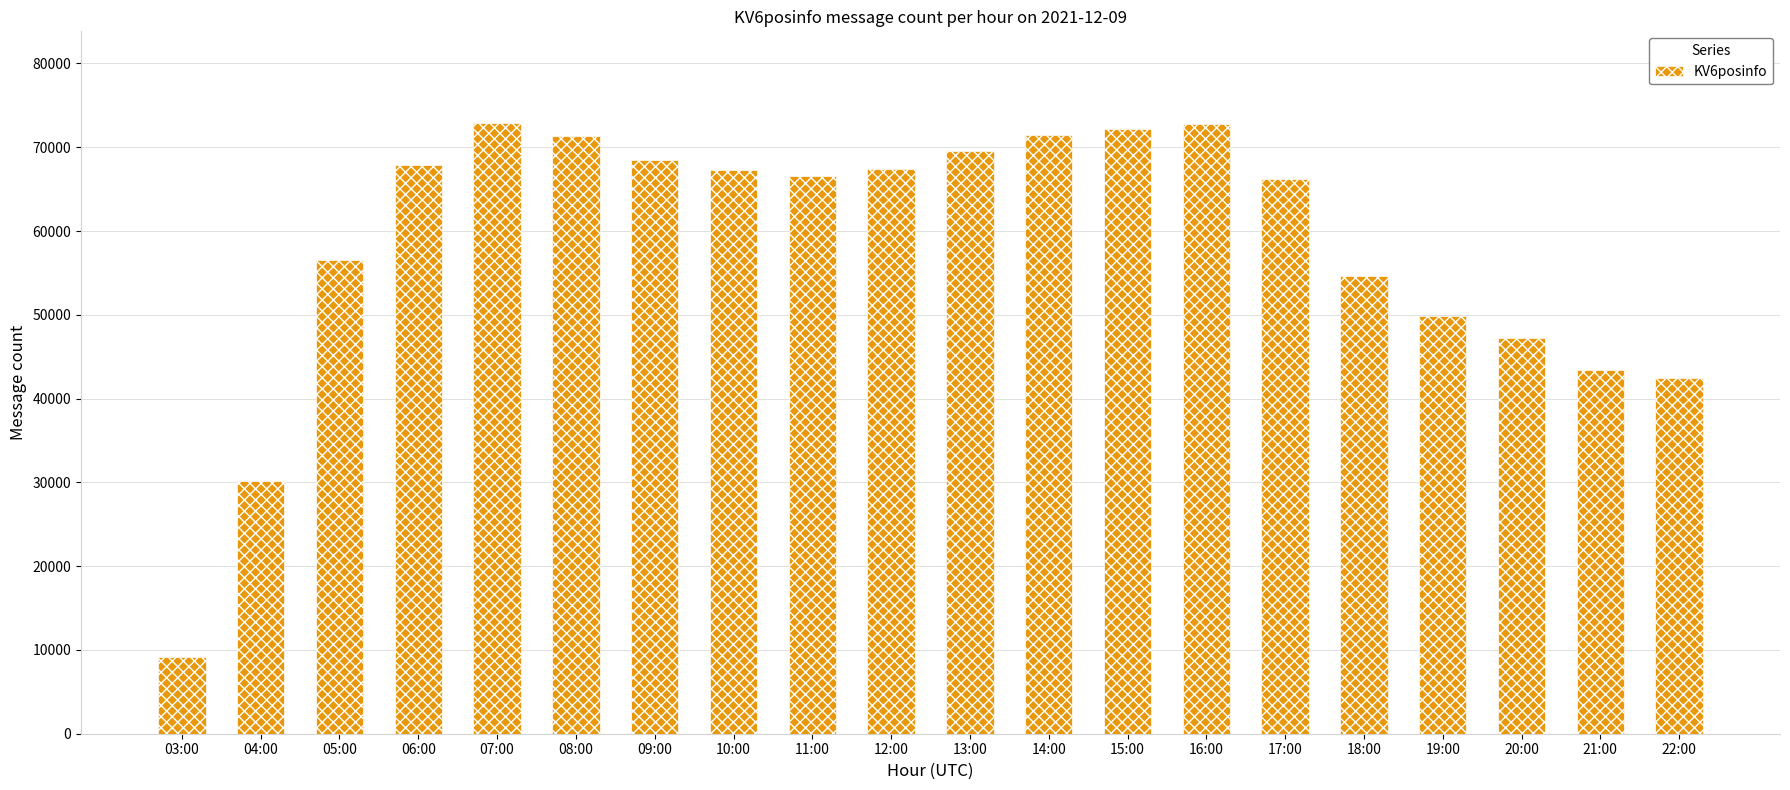

What is the label of the 6th bar from the right?

17:00